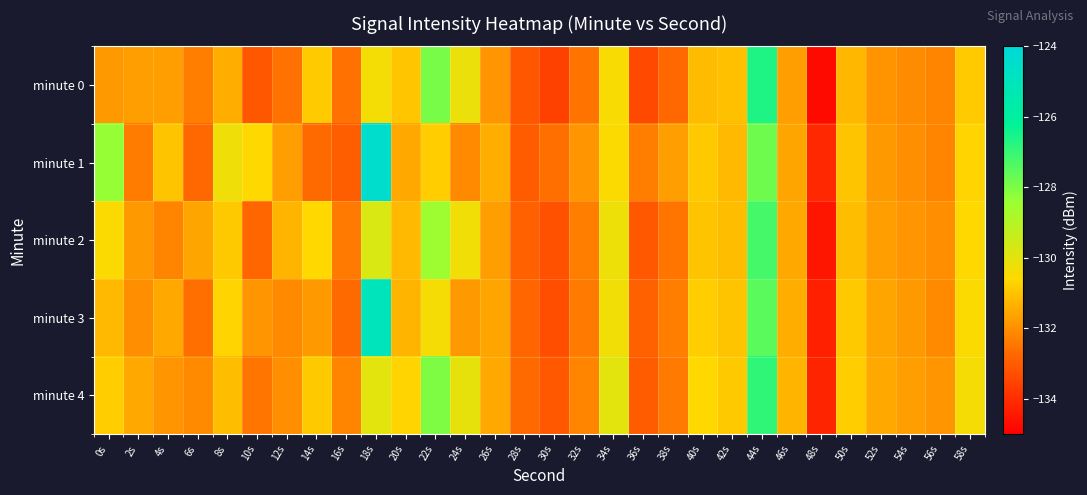

What is the maximum value shown in the chart?

-124.4